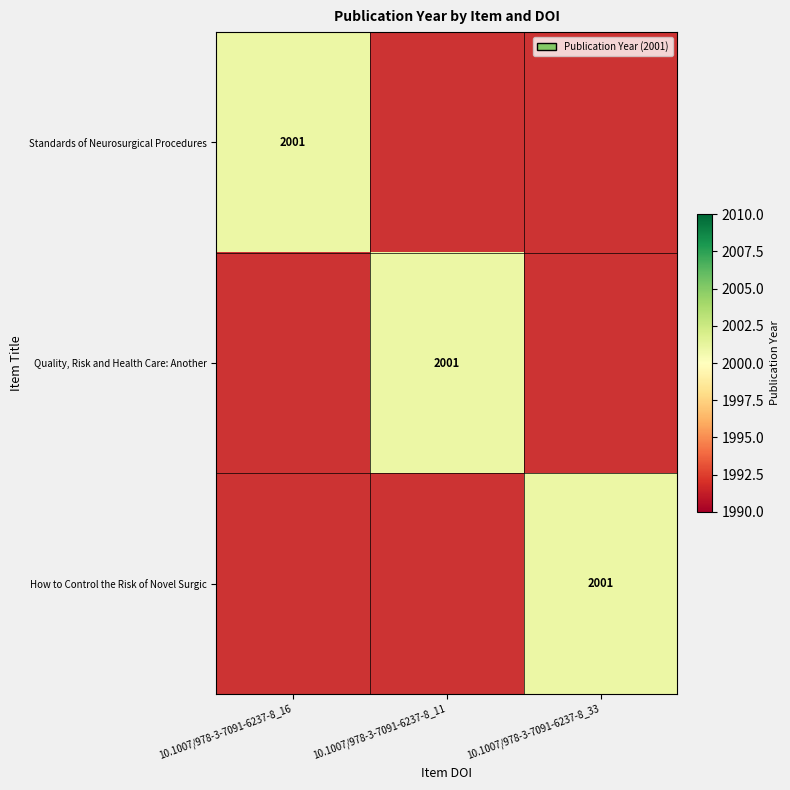

True or false: Standards of Neurosurgical Procedures has a value of 2772 at 10.1007/978-3-7091-6237-8_16.

False